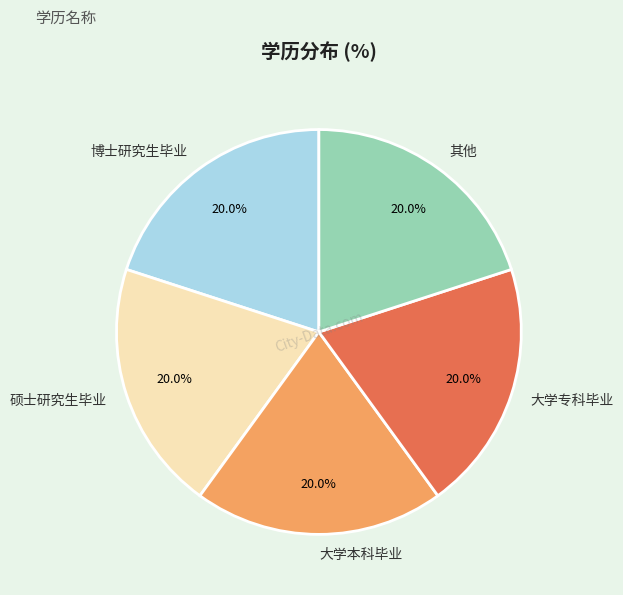

How many segments does this pie chart have?

5